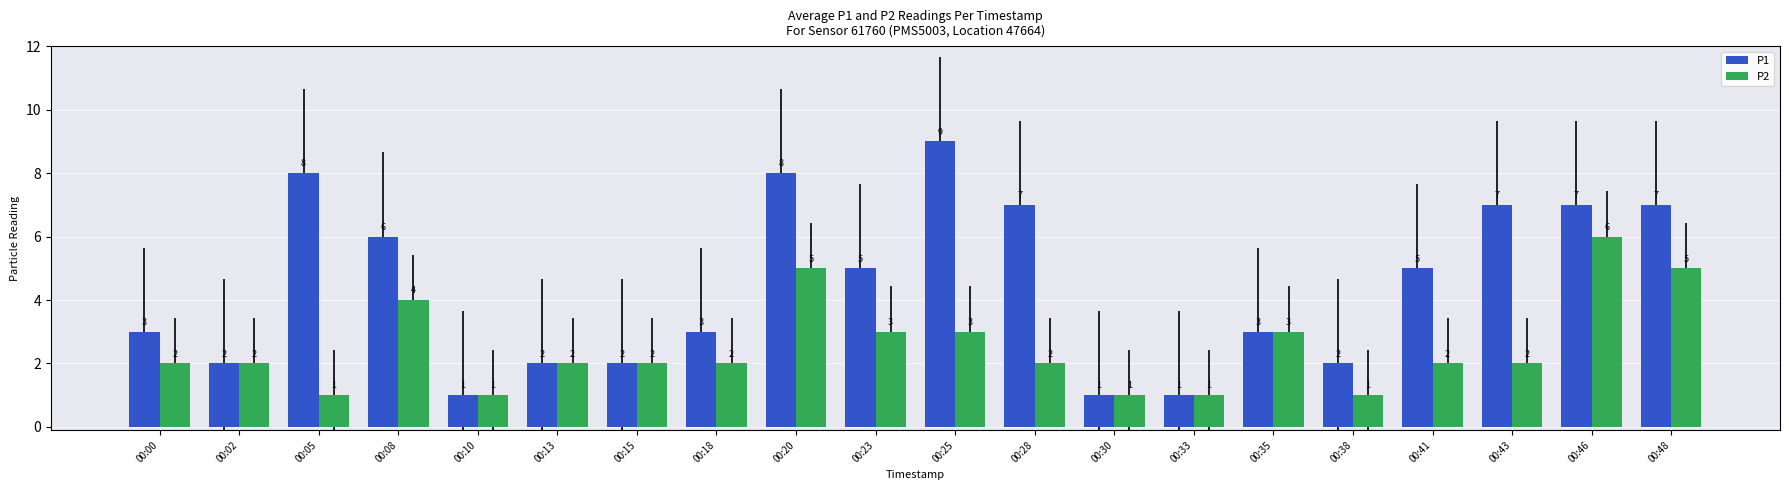

At which label does P1 first exceed 5?

00:05